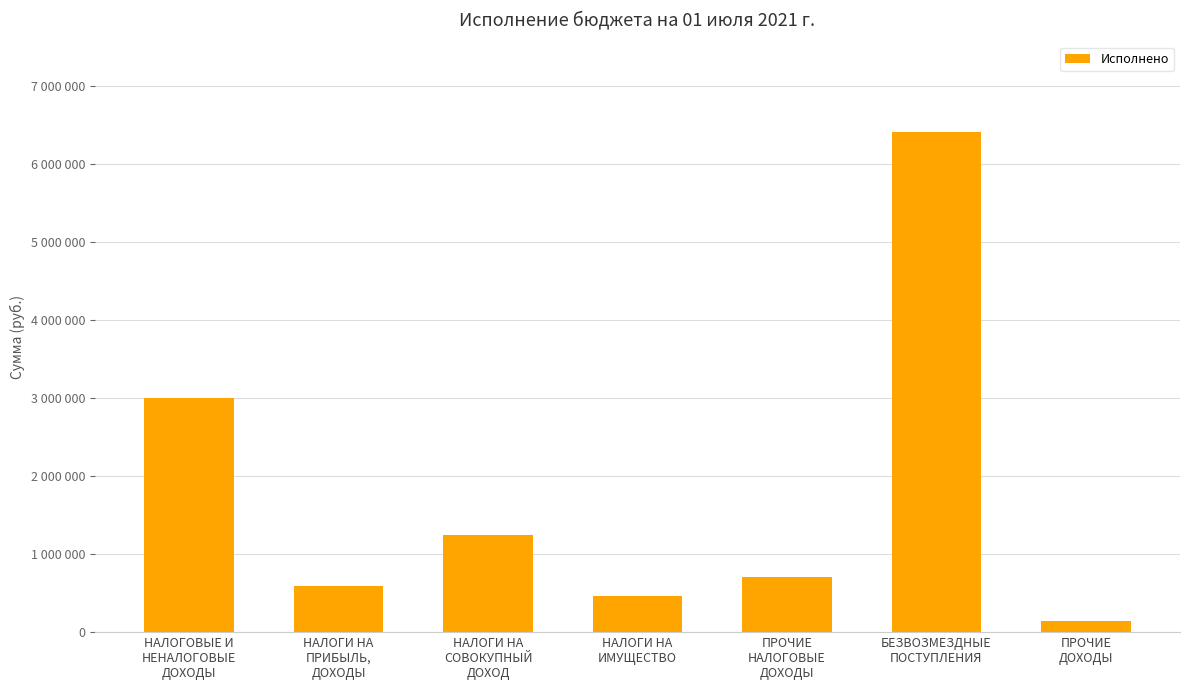

What is the label of the 2nd bar from the left?

НАЛОГИ НА
ПРИБЫЛЬ,
ДОХОДЫ